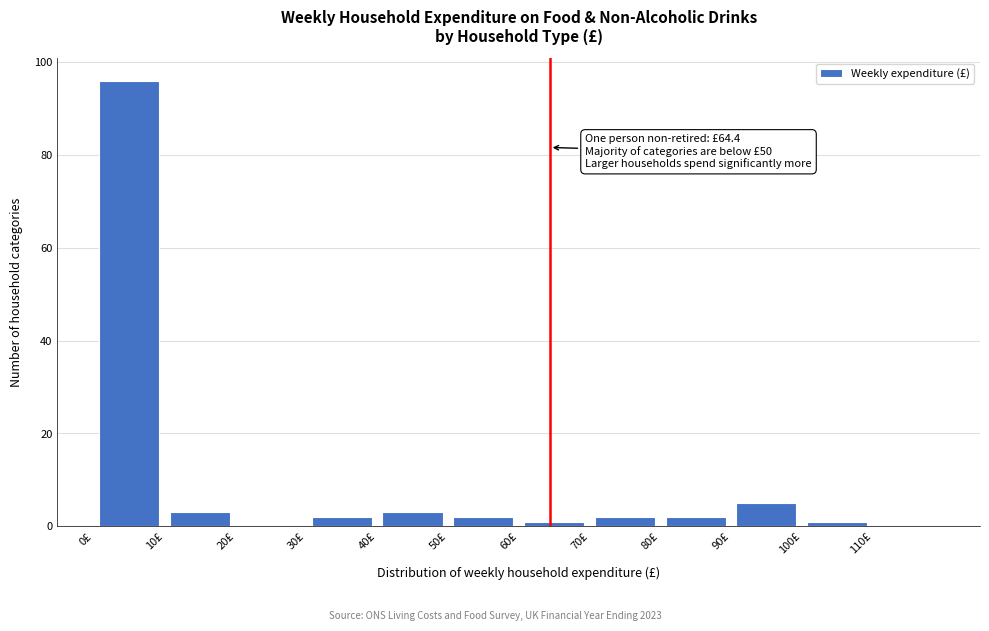

Over which range of the x-axis is the bar tallest?

0 to 10